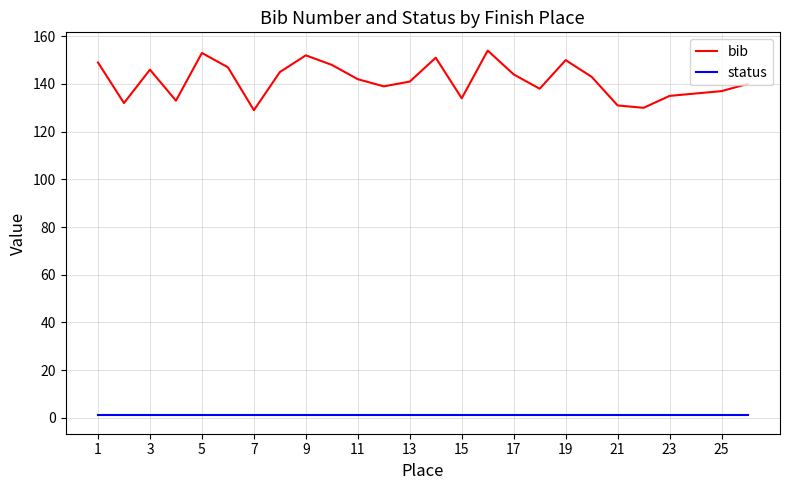

What is the greatest value displayed?

154